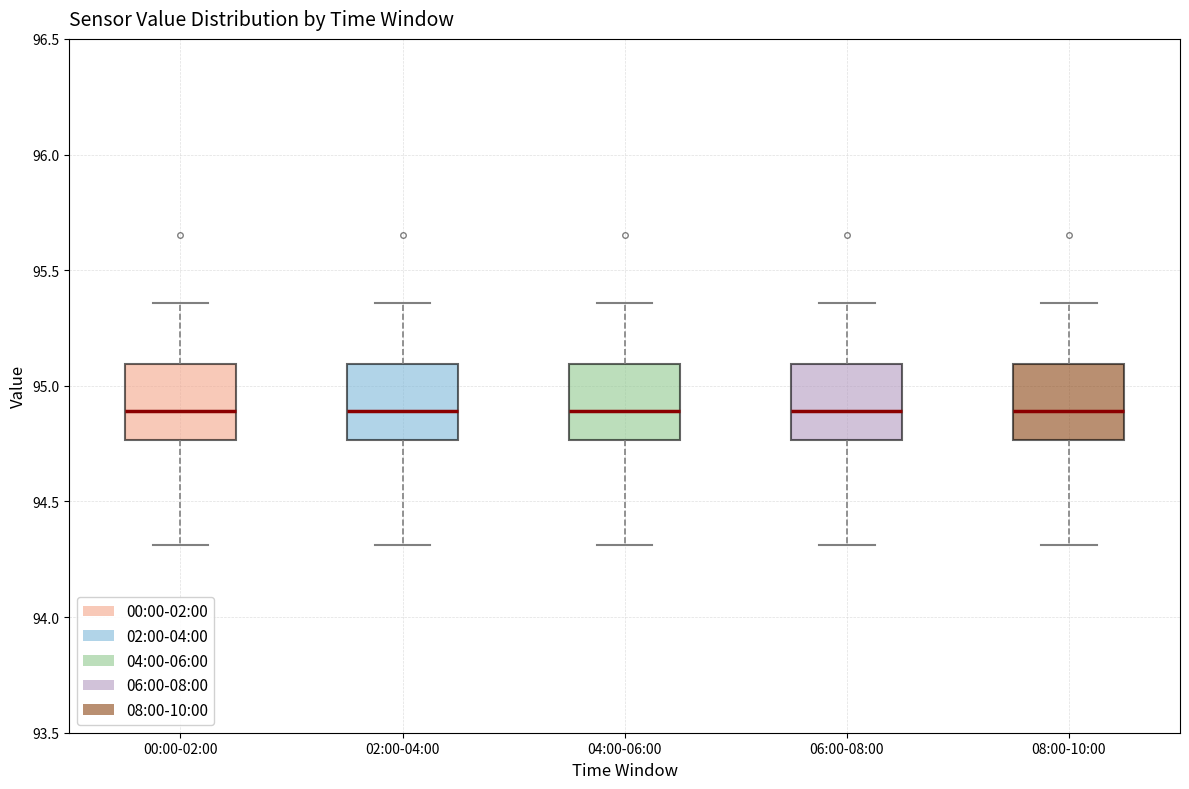

Where is the lower edge of the box for 08:00-10:00 on the y-axis? The values are not printed on the chart, so give them approximately, as read against the axis.

94.75